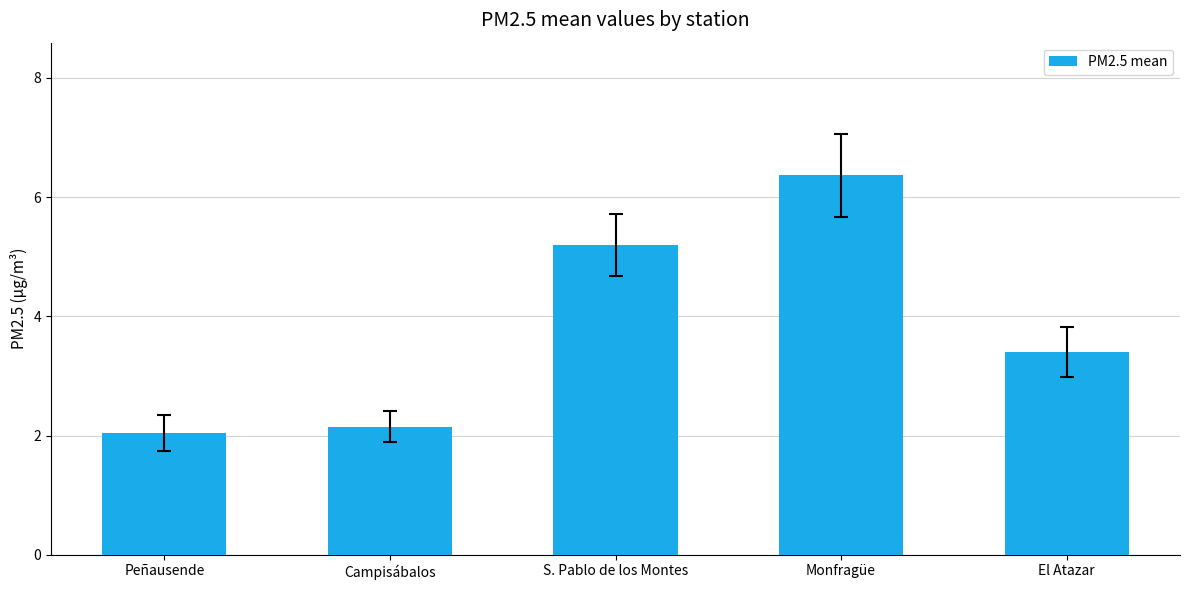

What position from the right is S. Pablo de los Montes?

3